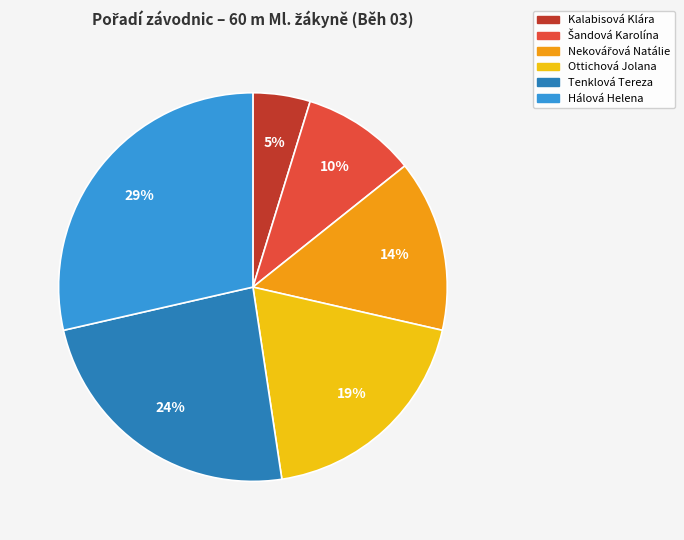

What is the ratio of the value at Hálová Helena to the value at Ottichová Jolana?

1.5